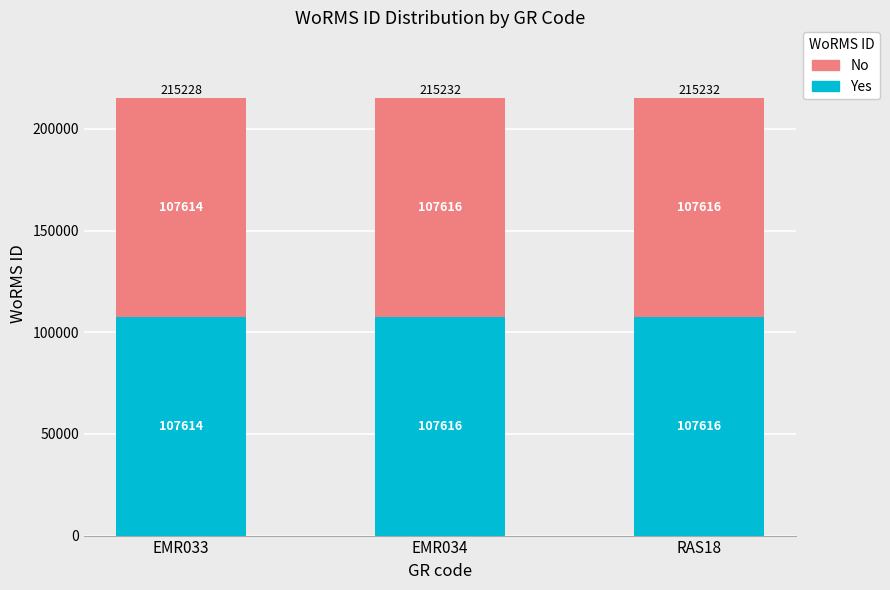

What is the total value across all series at RAS18?

215232